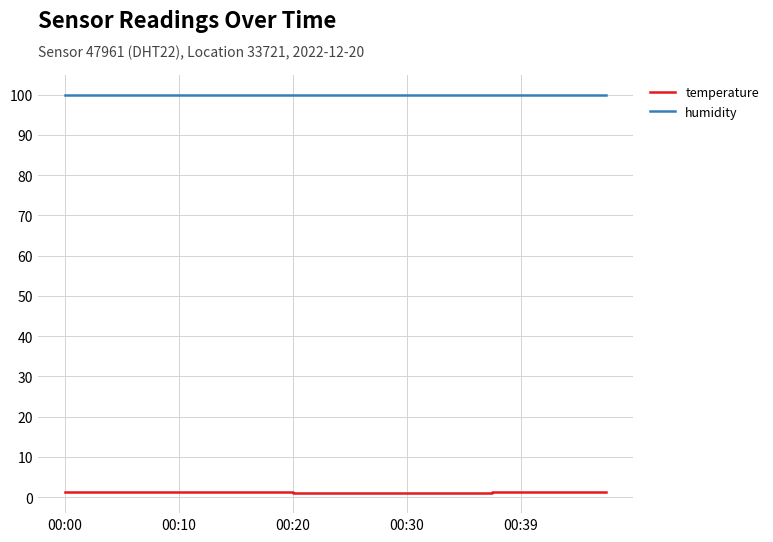

Which series has the largest total across all categories?

humidity